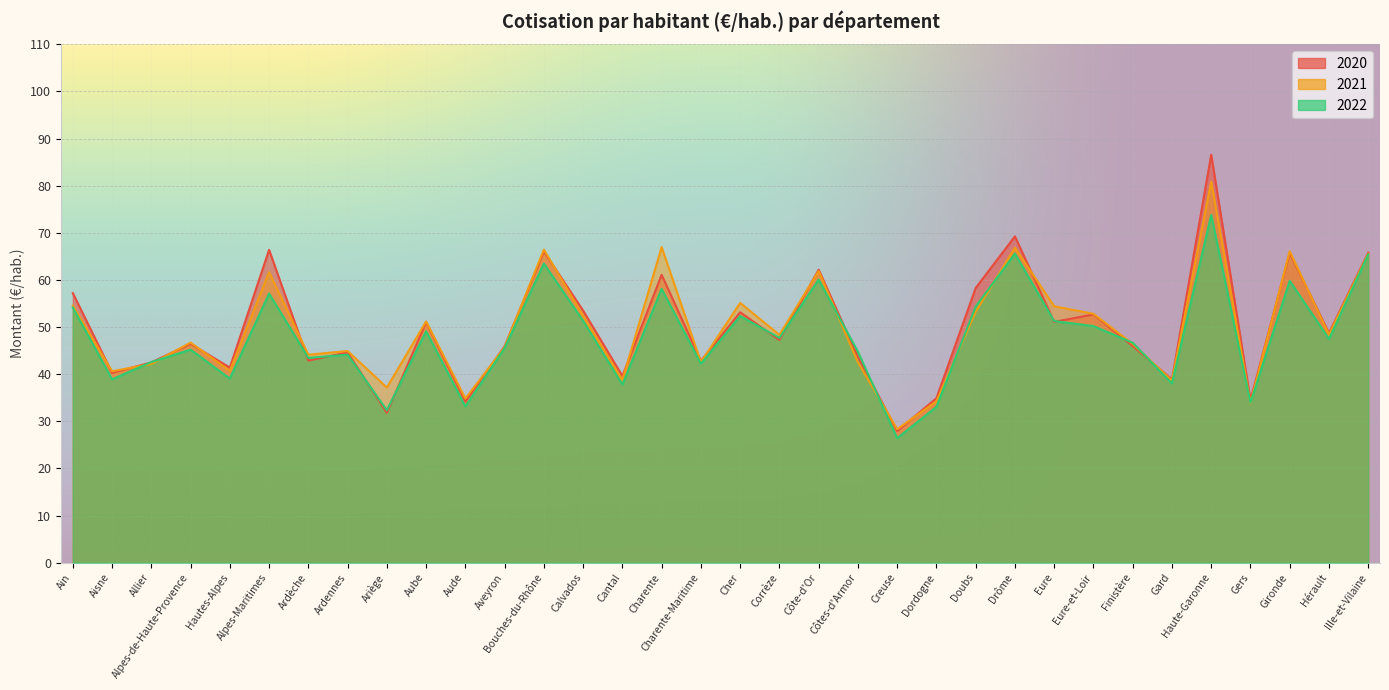

What are all the series names shown in the legend?

2020, 2021, 2022